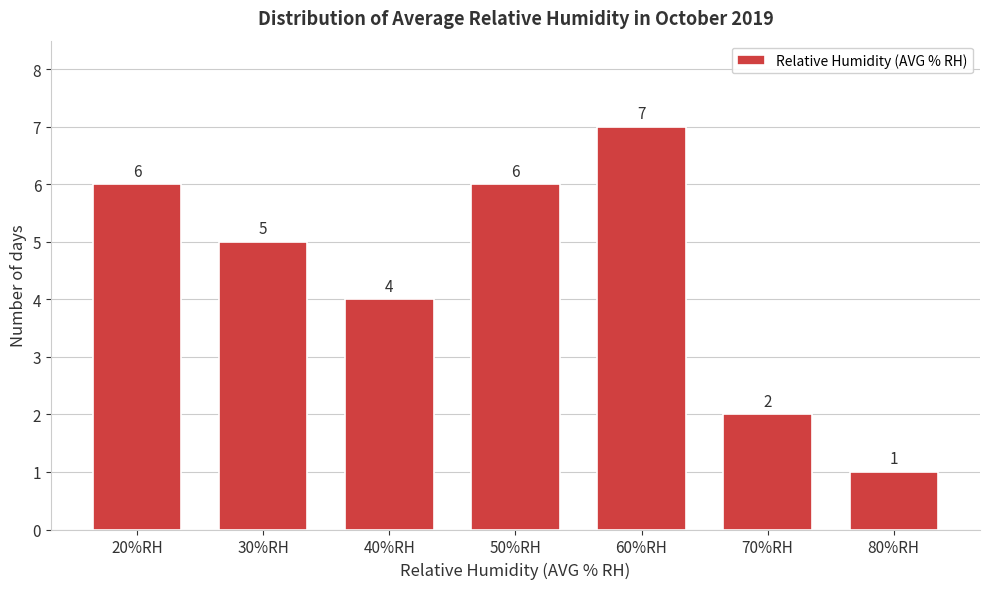

Reading left to right, transcribe all the data shown in this chart.

6	5	4	6	7	2	1